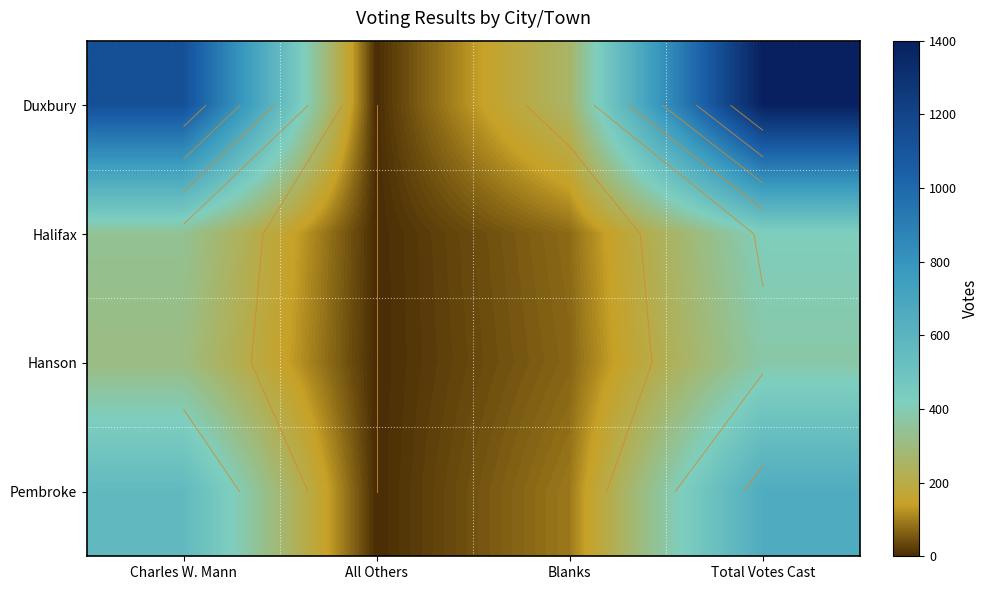

At which category is the sum across all series the highest?

Total Votes Cast